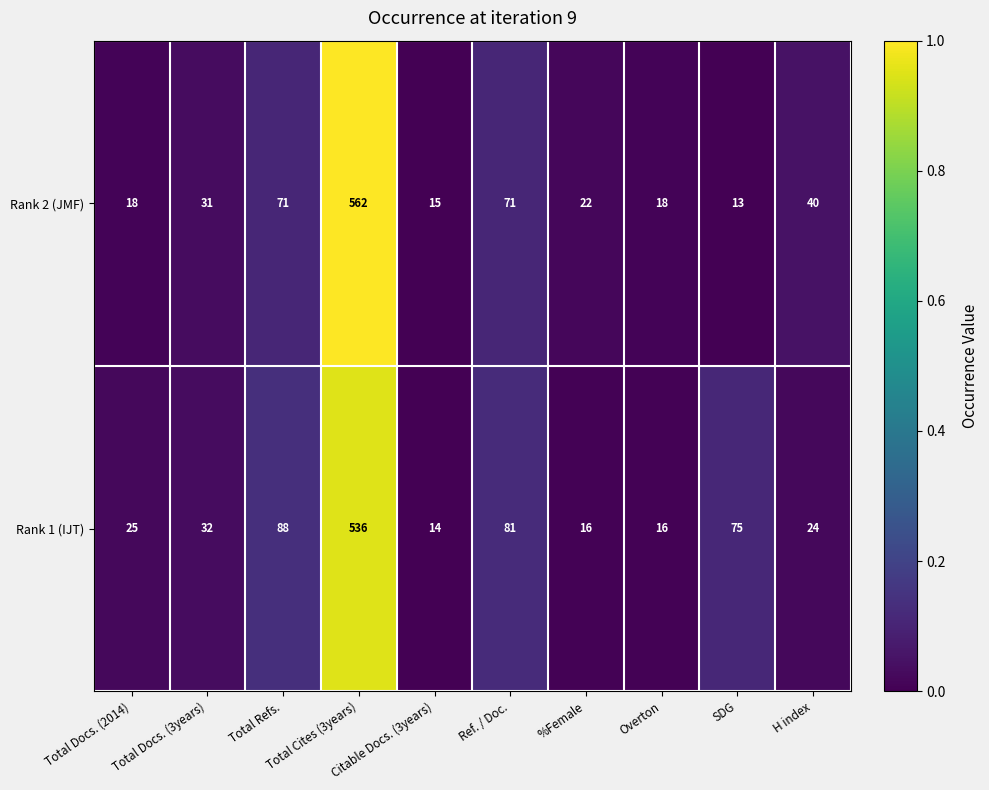

Which category has the lowest value across all series?

SDG